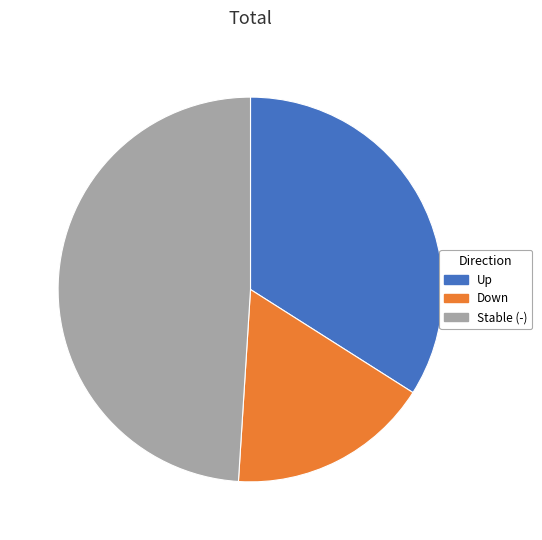

Do Down and Stable (-) together represent more than half of the pie?

Yes